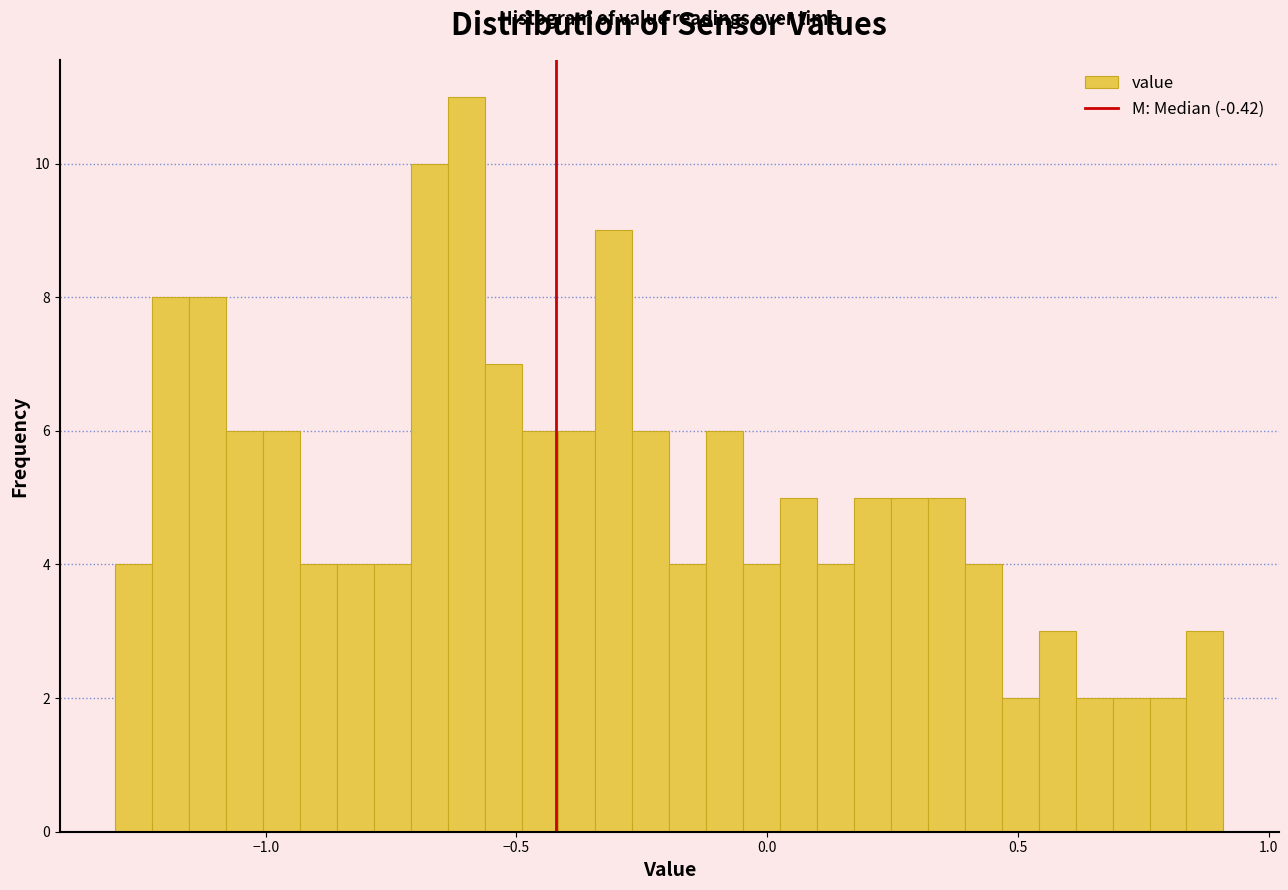

Around what value on the x-axis is the tallest bar? Give the approximate position of its centre, as read against the axis.

-0.60